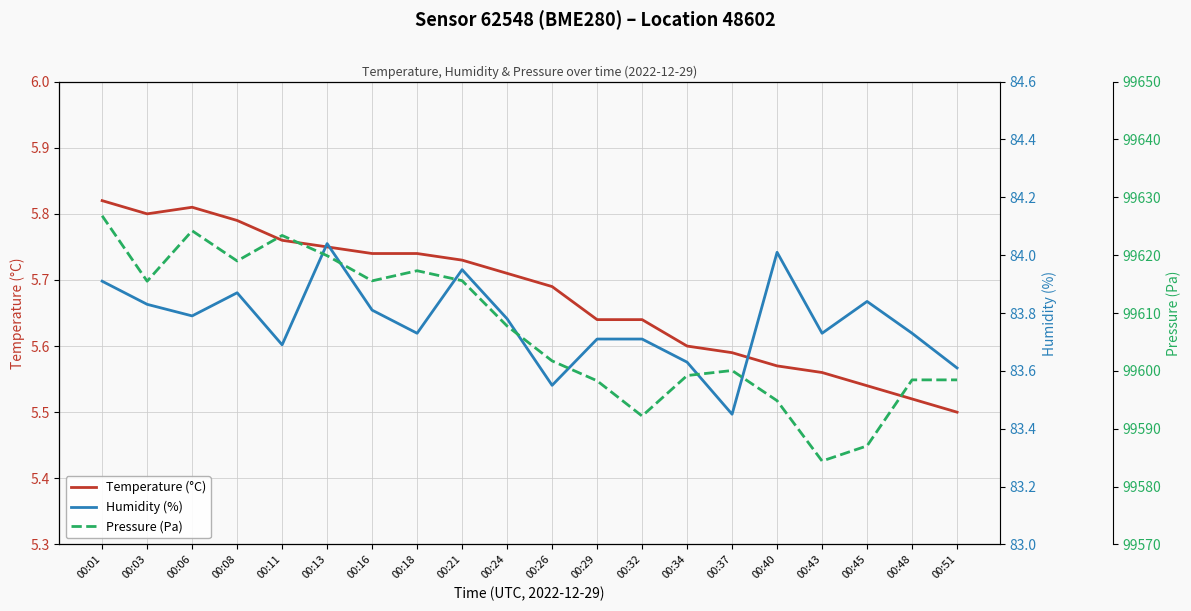

Does the chart display data point markers on the line(s)?

No